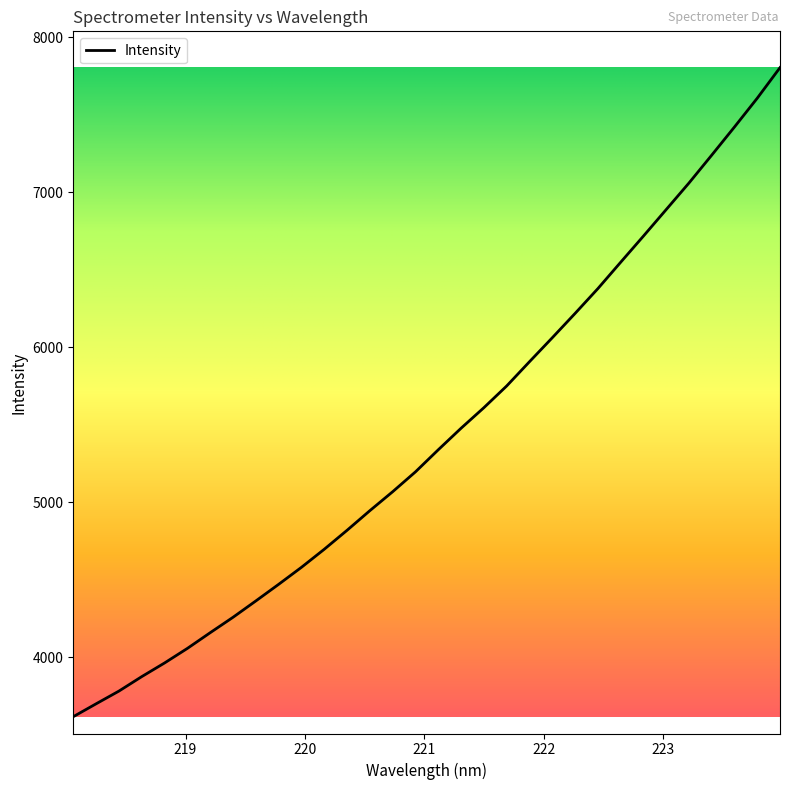

What is the minimum value shown in the chart?

3616.2